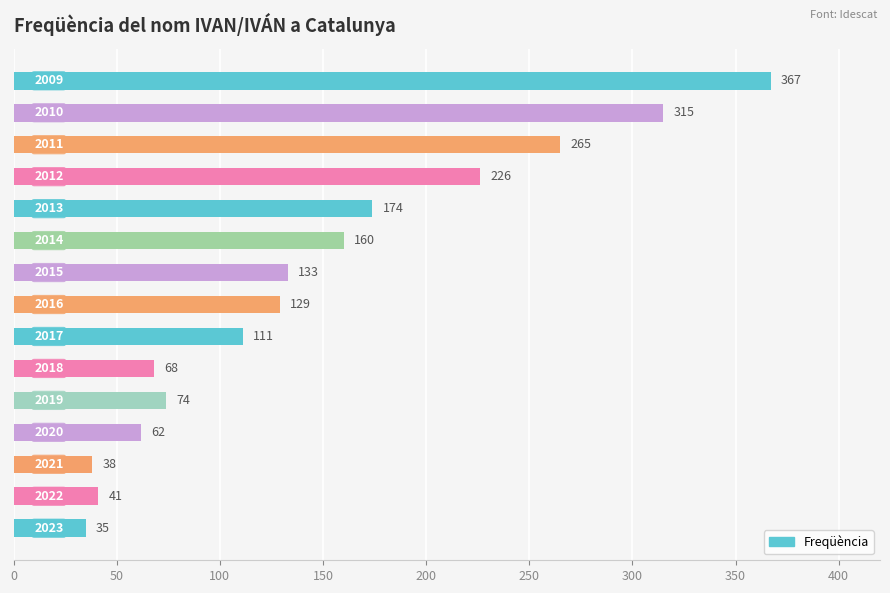

What is the sum of all values?

2198